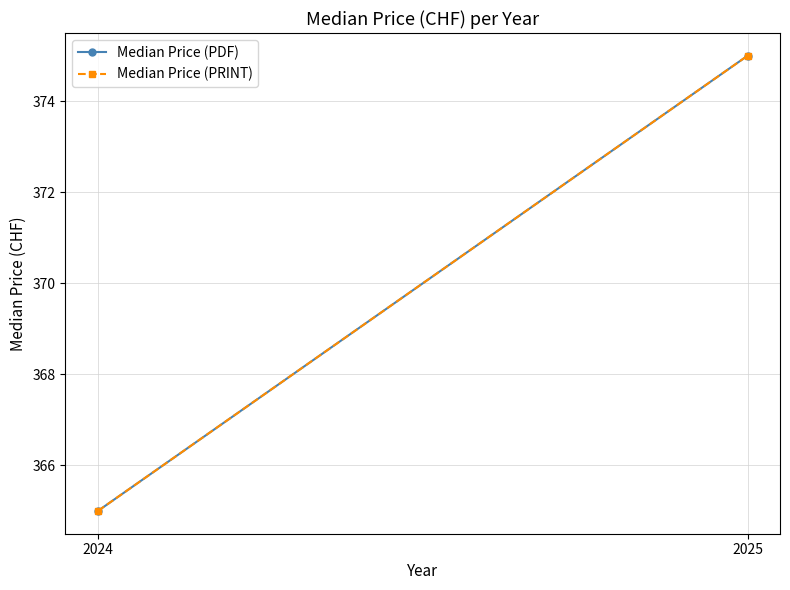

Which label corresponds to the smallest value in the chart?

2024